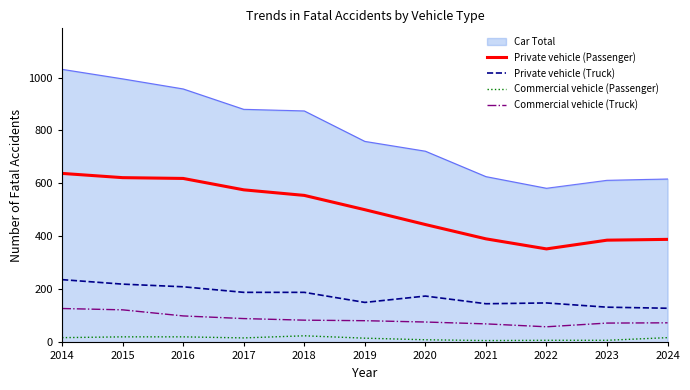

Which series has the largest total across all categories?

Car Total